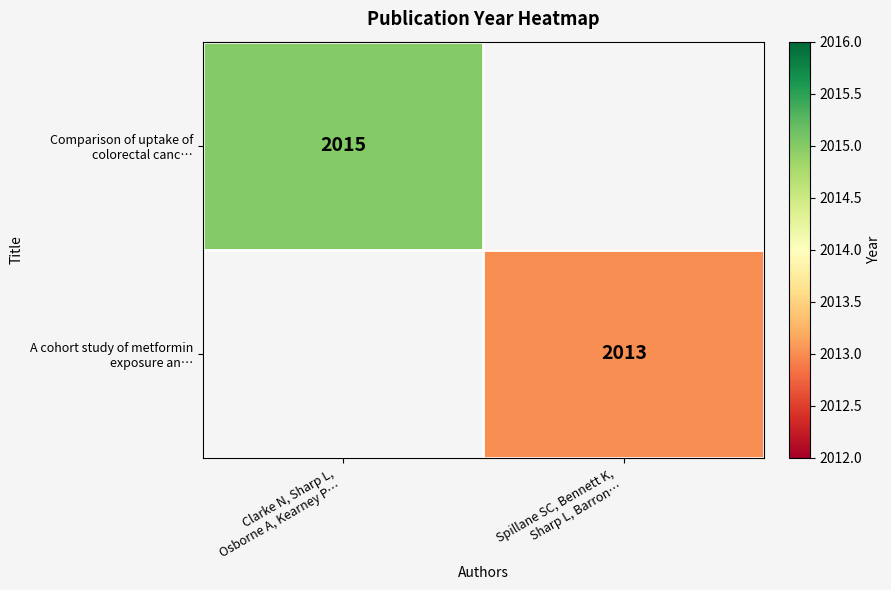

At which label does Comparison of uptake of colorectal canc… reach its minimum?

Clarke N, Sharp L, Osborne A, Kearney P…